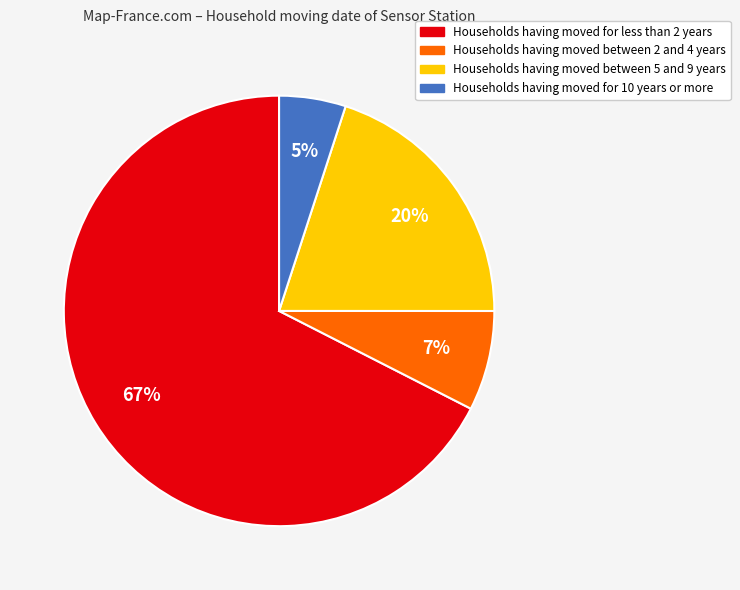

Which category has the smallest portion of the pie?

Households having moved for 10 years or more